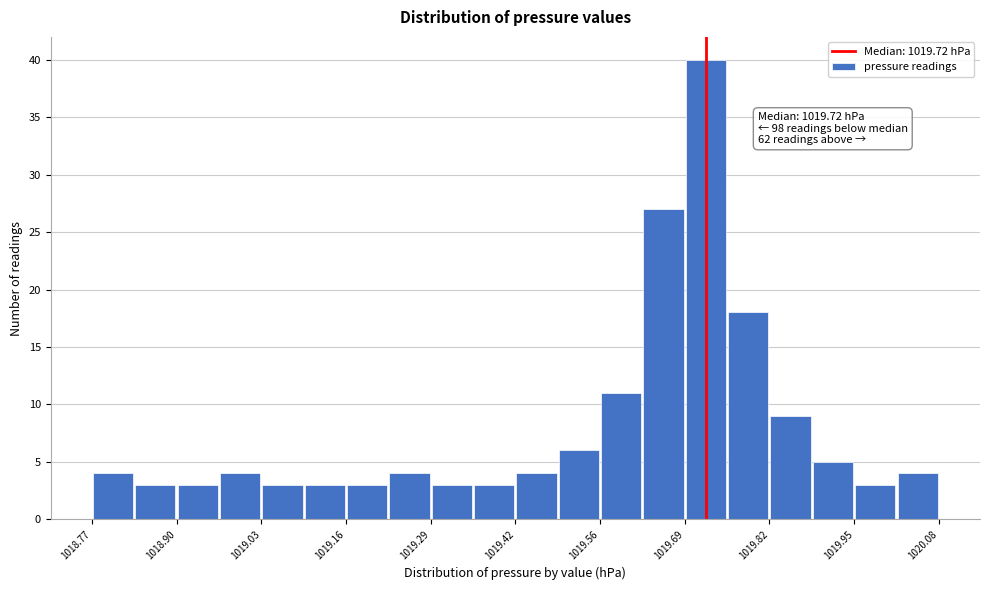

Around what value on the x-axis is the tallest bar? Give the approximate position of its centre, as read against the axis.

1019.72